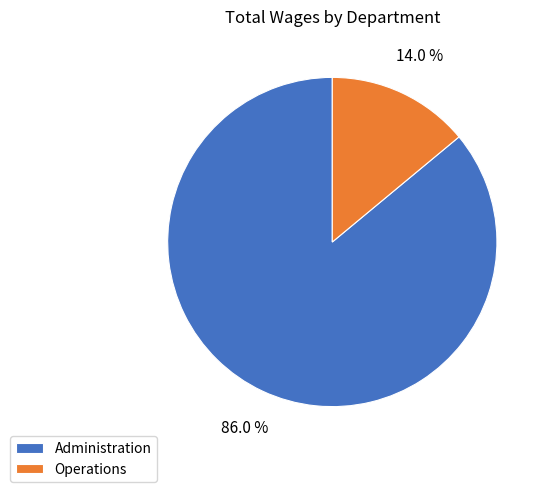

Is there any slice that represents more than half of the pie?

Yes